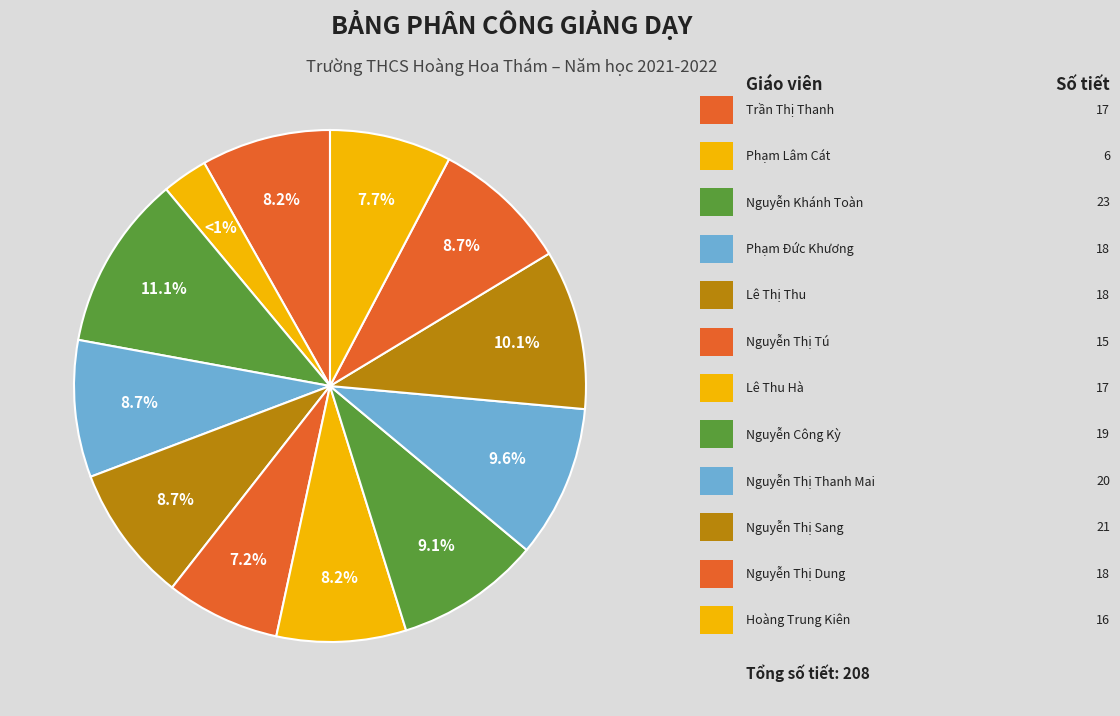

What is the change in value from Lê Thu Hà to Nguyễn Thị Thanh Mai?

+3